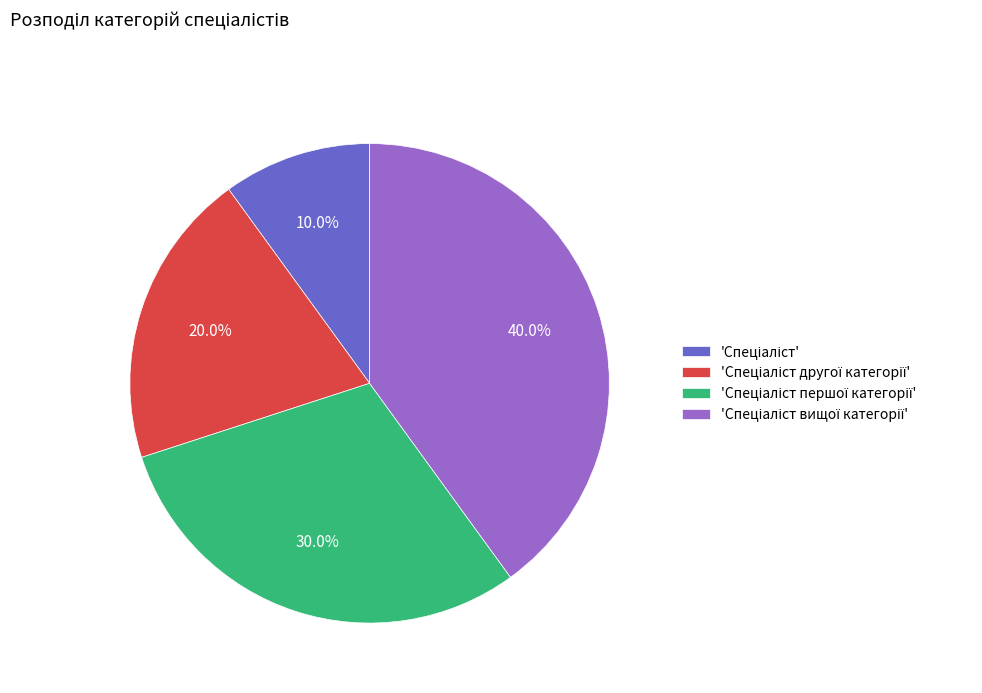

Is there a majority slice in this chart?

No